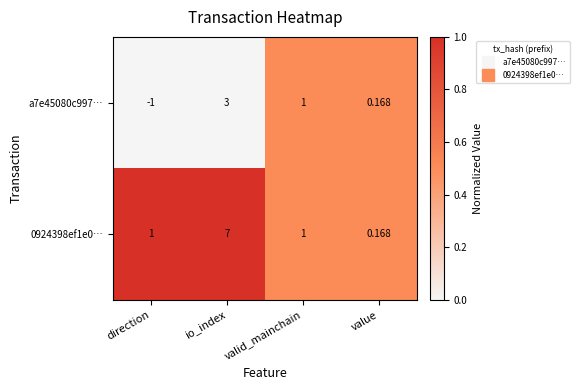

Where does the a7e45080c997… series first go above 1?

io_index